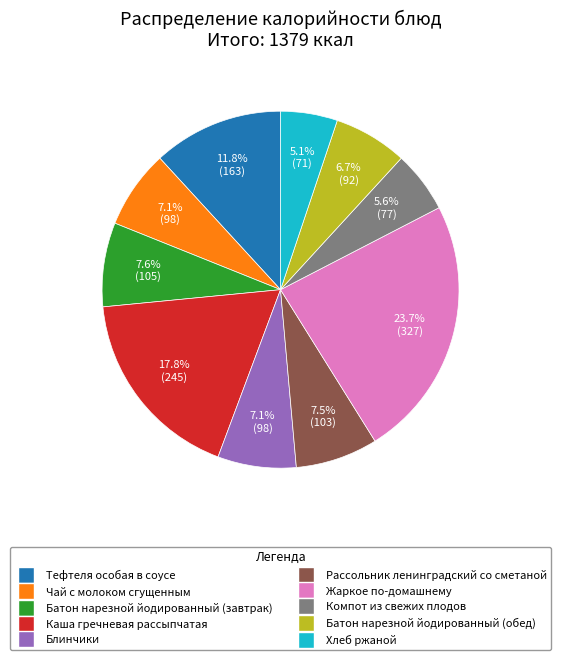

The Жаркое по-домашнему slice represents 18% of the pie. True or false?

False